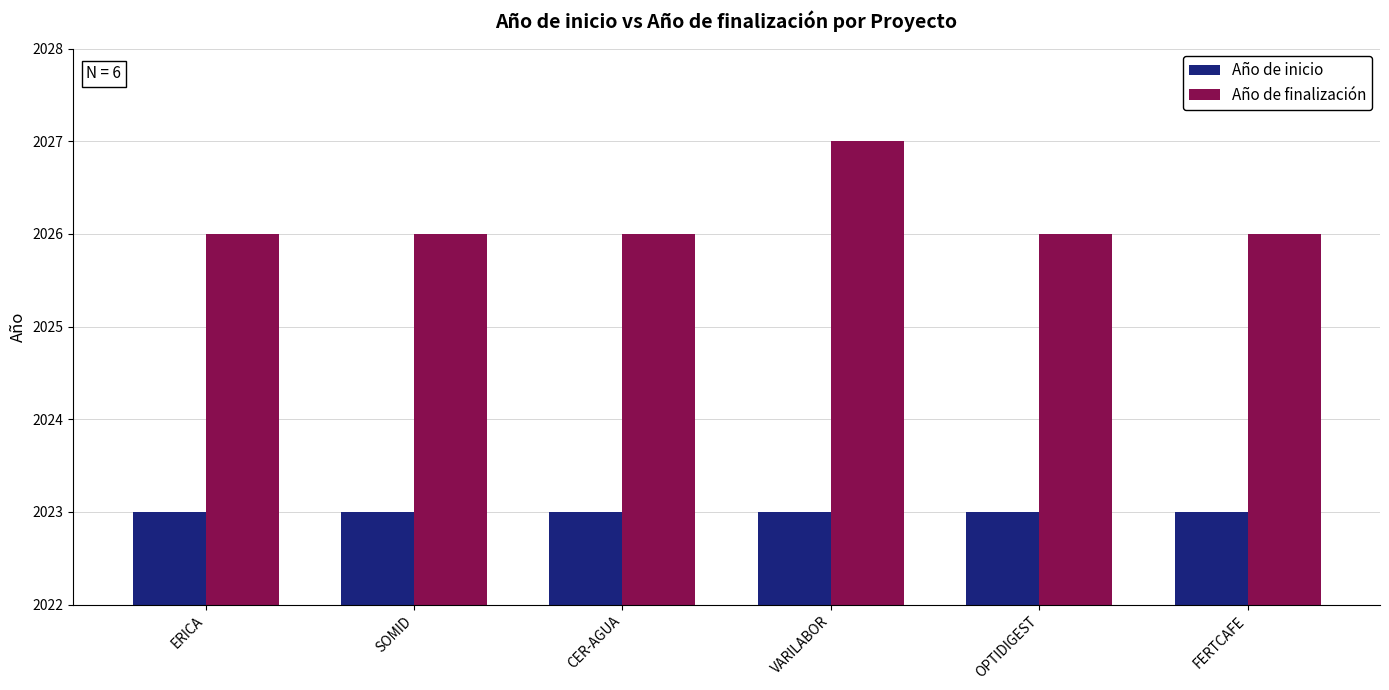

What is the label of the 3rd bar from the right?

VARILABOR